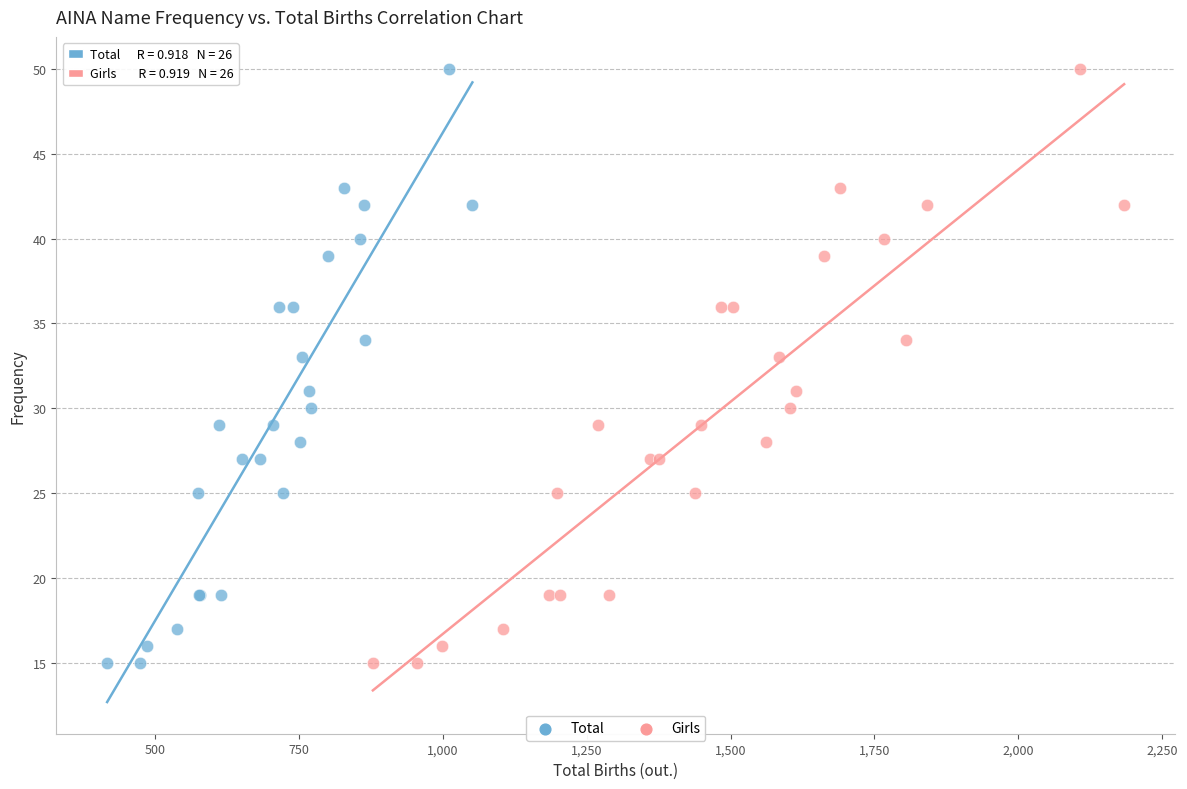

What are all the series names shown in the legend?

Total, Girls